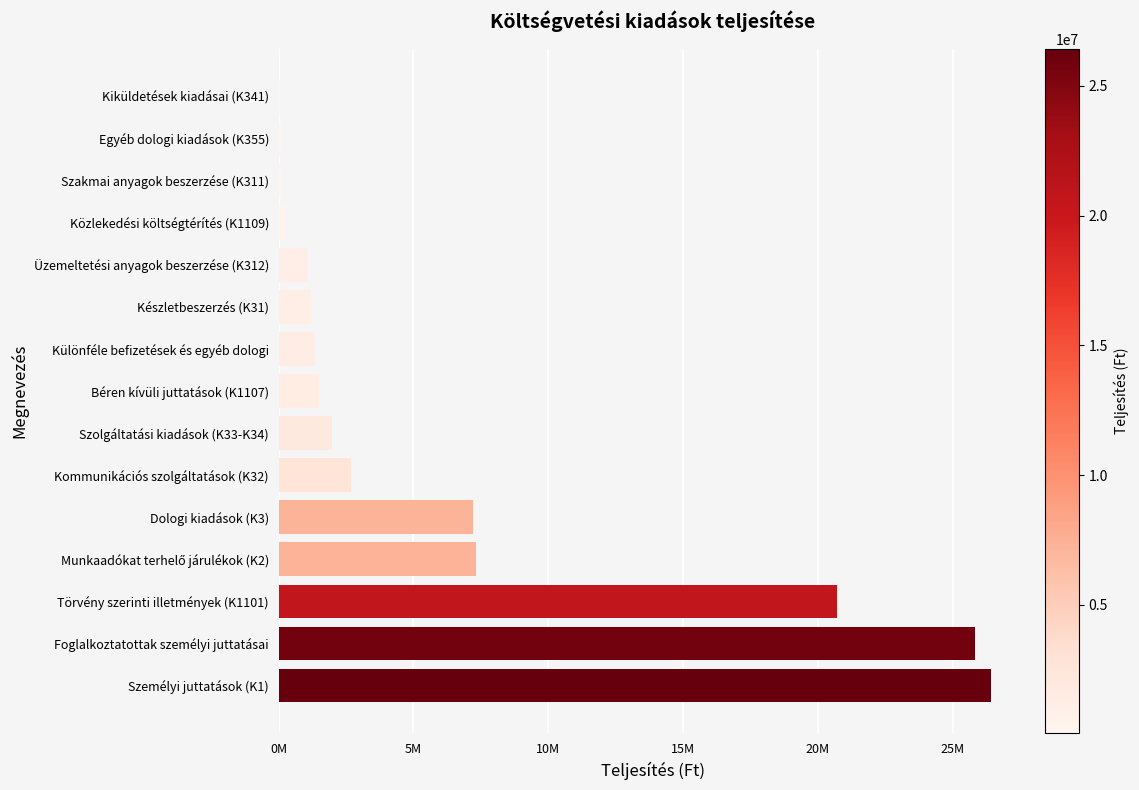

Are the bars horizontal?

Yes